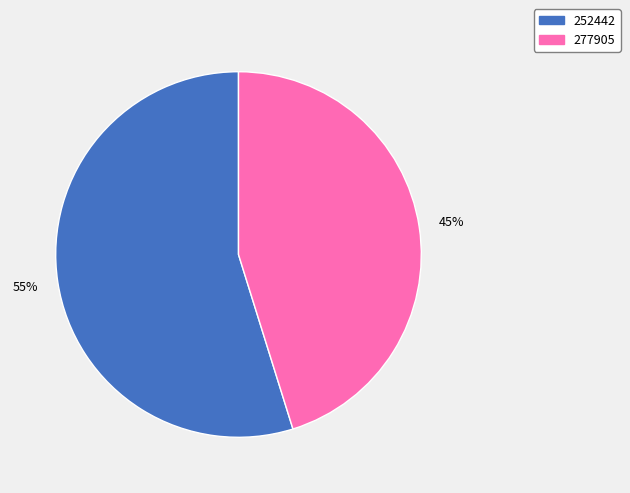

True or false: 252442 accounts for 55% of the total.

True